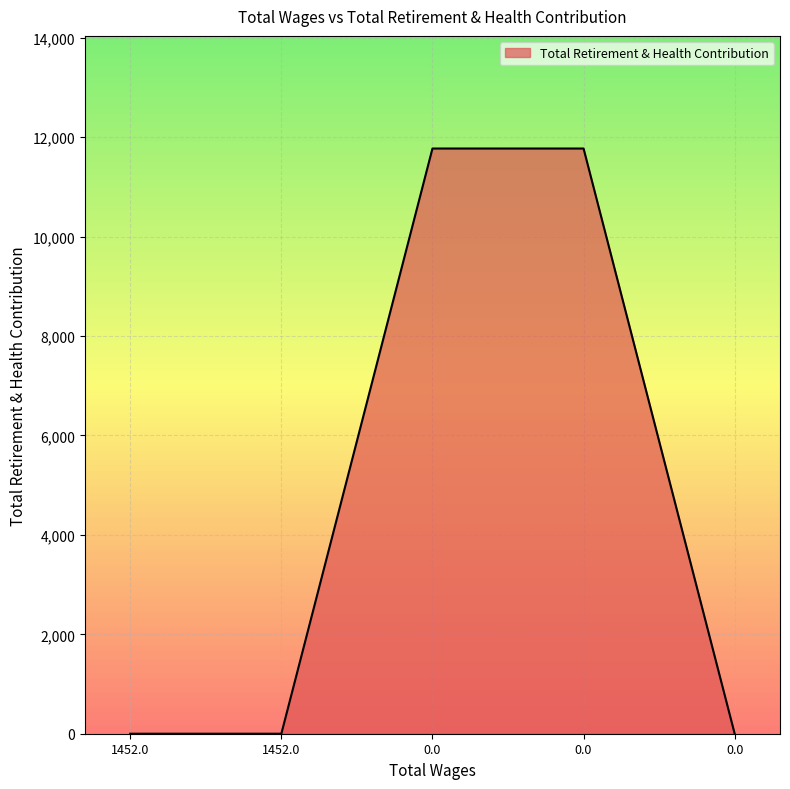

How many values exceed 0?

2